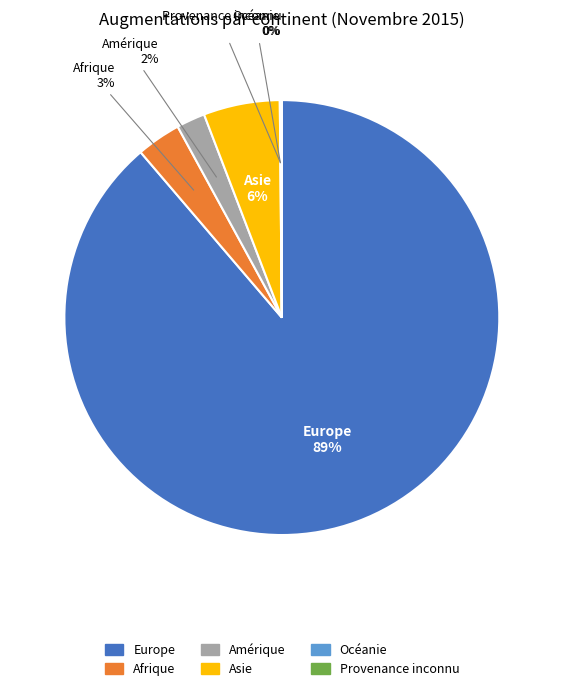

To the nearest percent, what portion does Europe represent?

89%